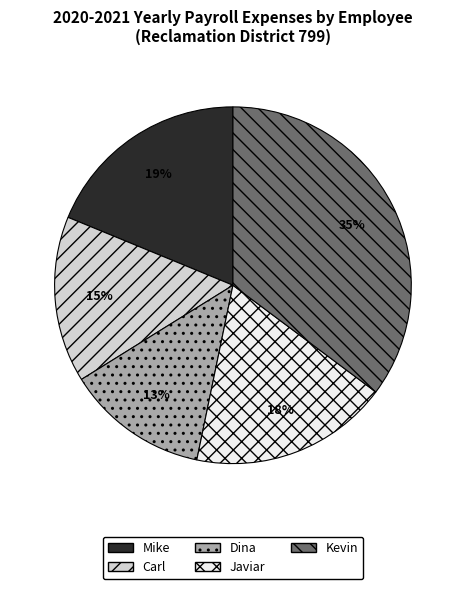

Is Dina the majority of the pie?

No